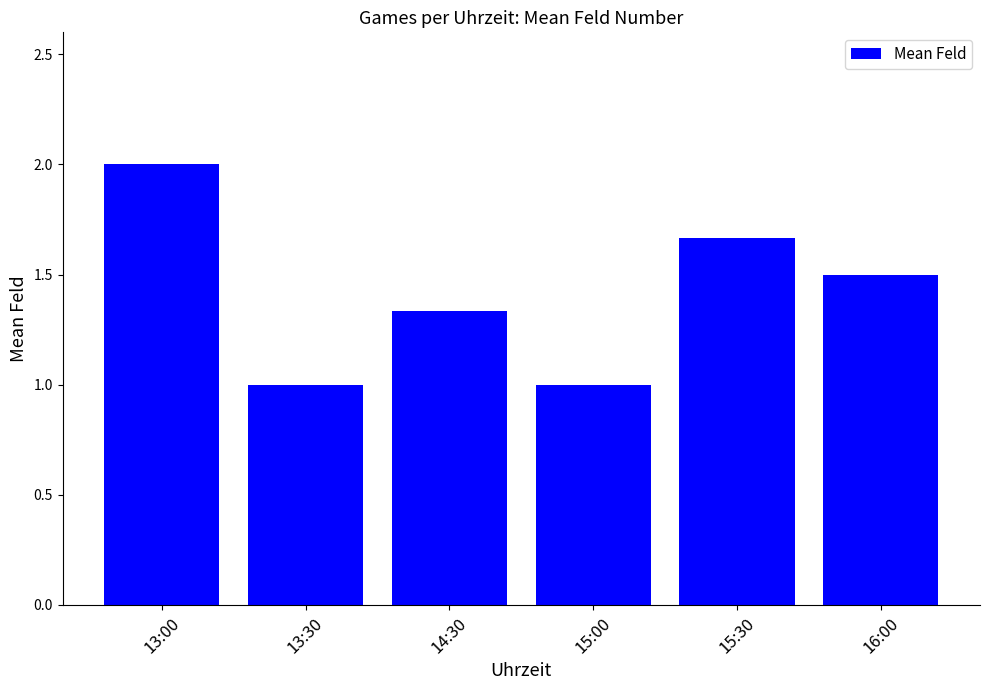

Does the chart contain stacked bars?

No